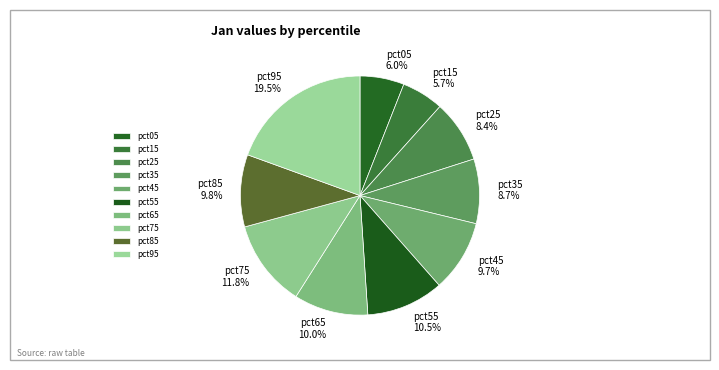

Which has a higher value, pct75 or pct05?

pct75